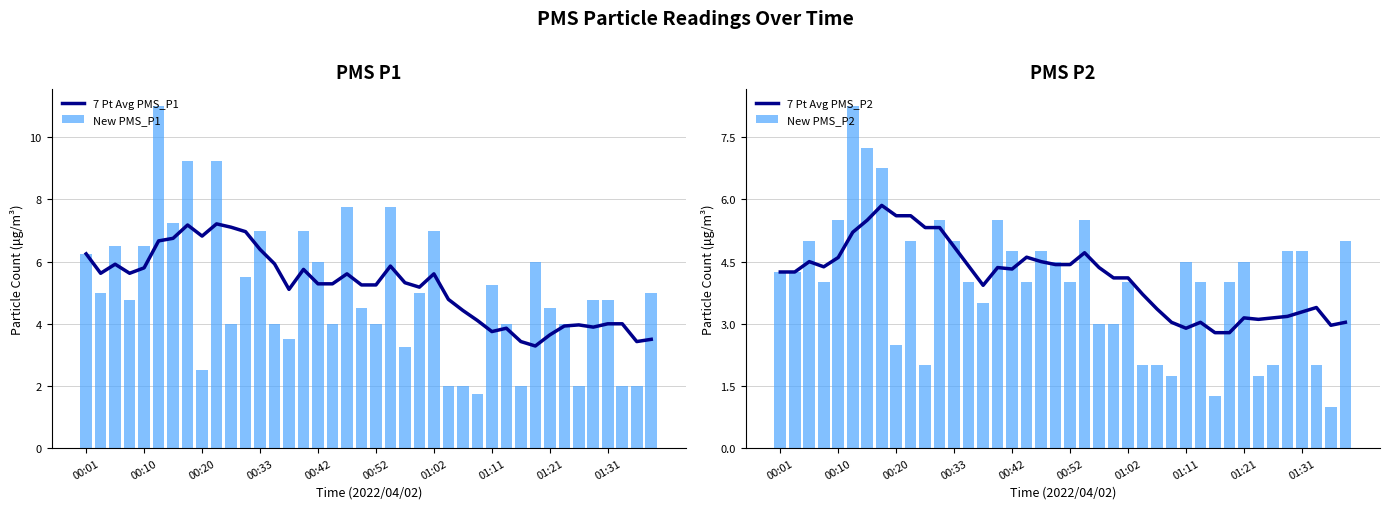

What is the minimum value for 7 Pt Avg PMS_P1?

3.3